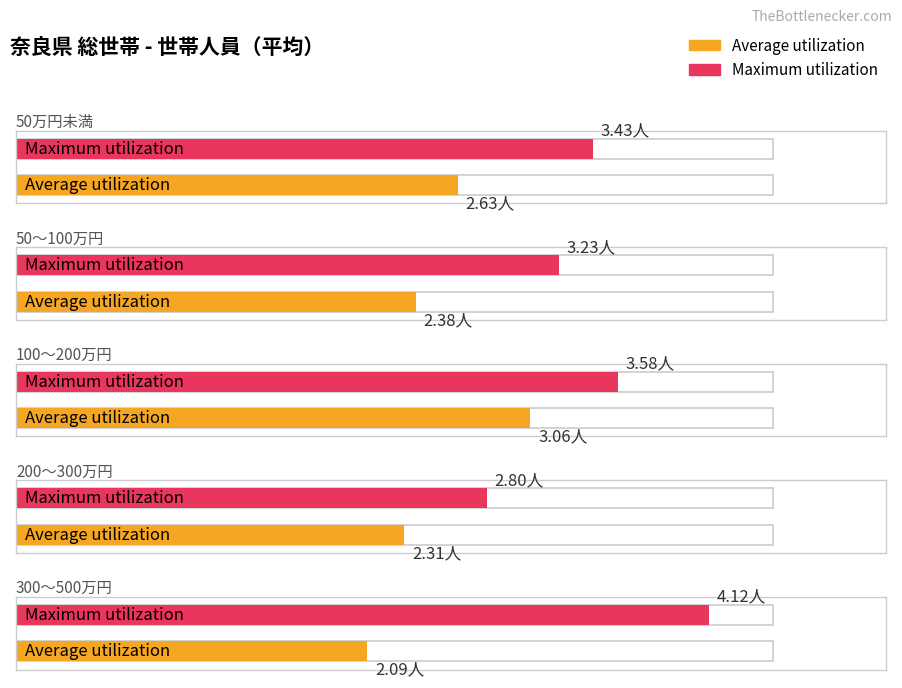

Which series has the largest total across all categories?

Maximum utilization